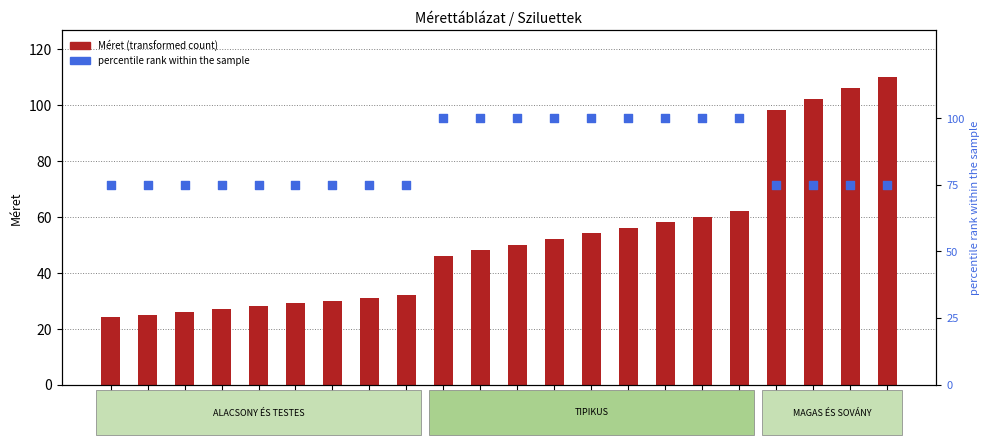

At which category is the sum across all series the highest?

110